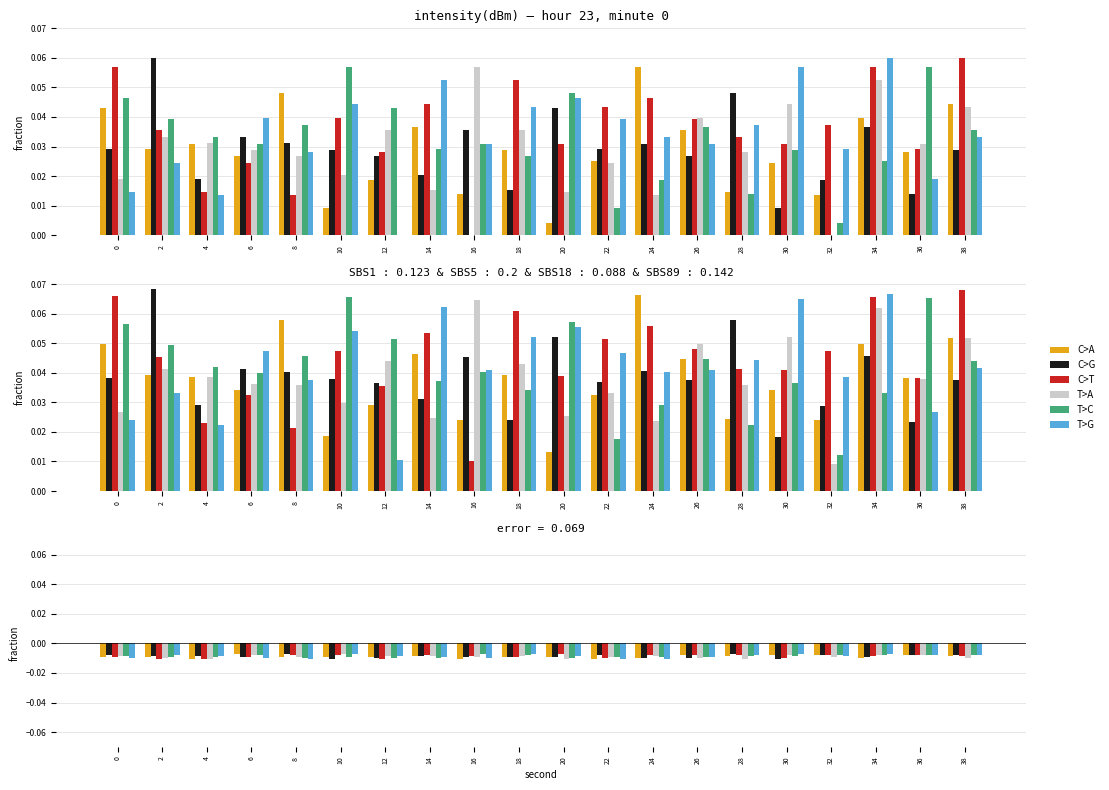

What is the total value across all series at 2?

-0.1